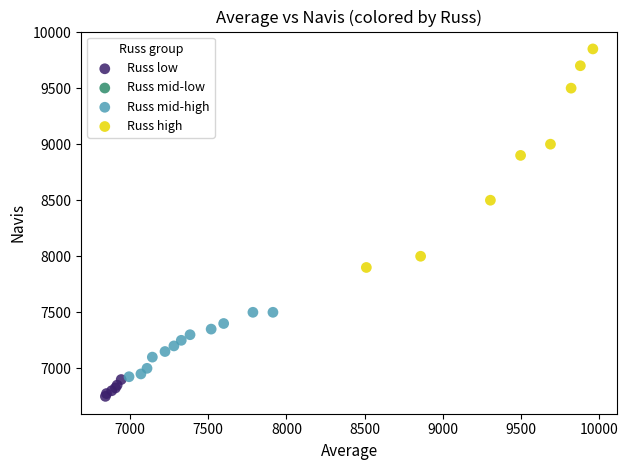

Which series has the widest spread of Y values?

Russ high